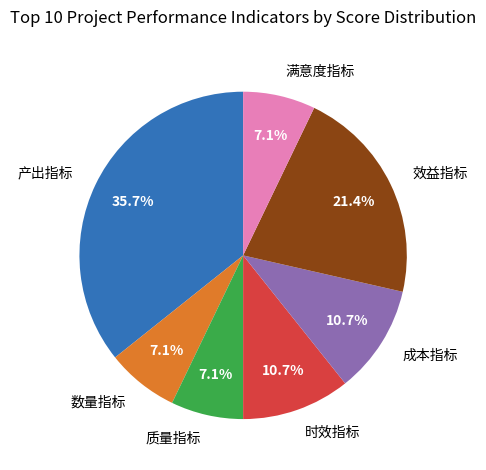

What percentage is the 时效指标 slice, to the nearest percent?

11%